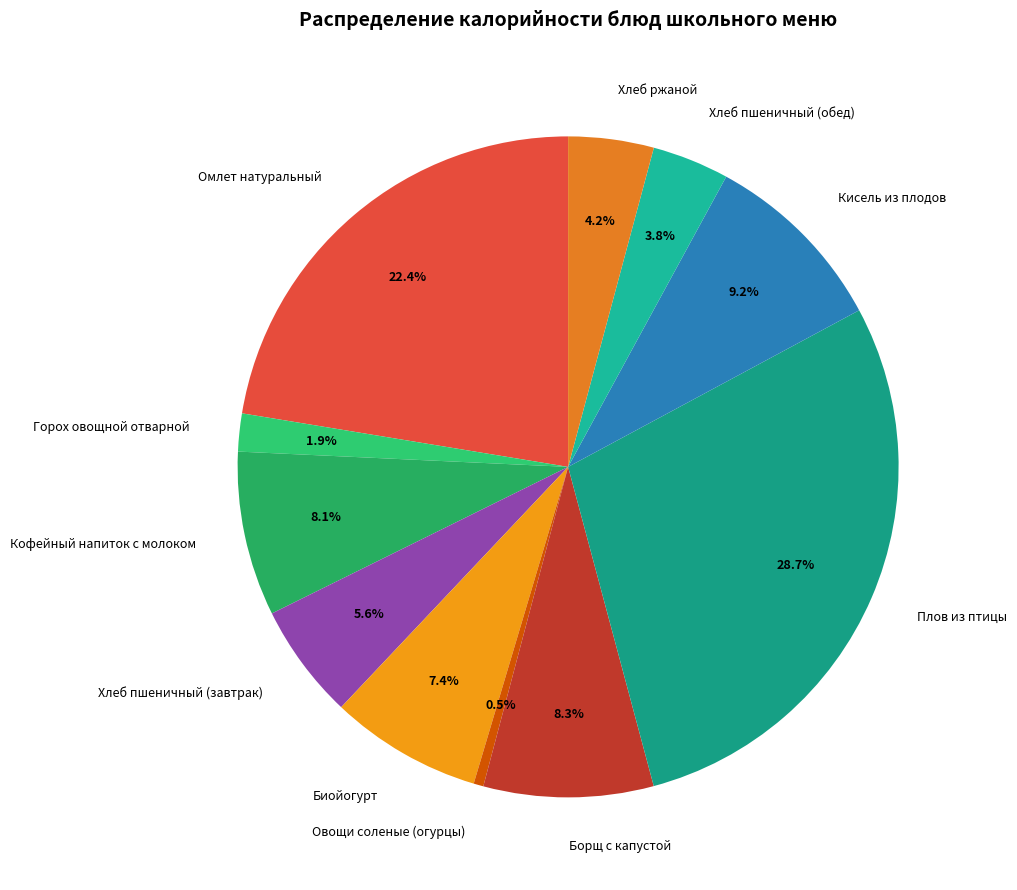

Between Хлеб пшеничный (завтрак) and Кисель из плодов, which is larger?

Кисель из плодов